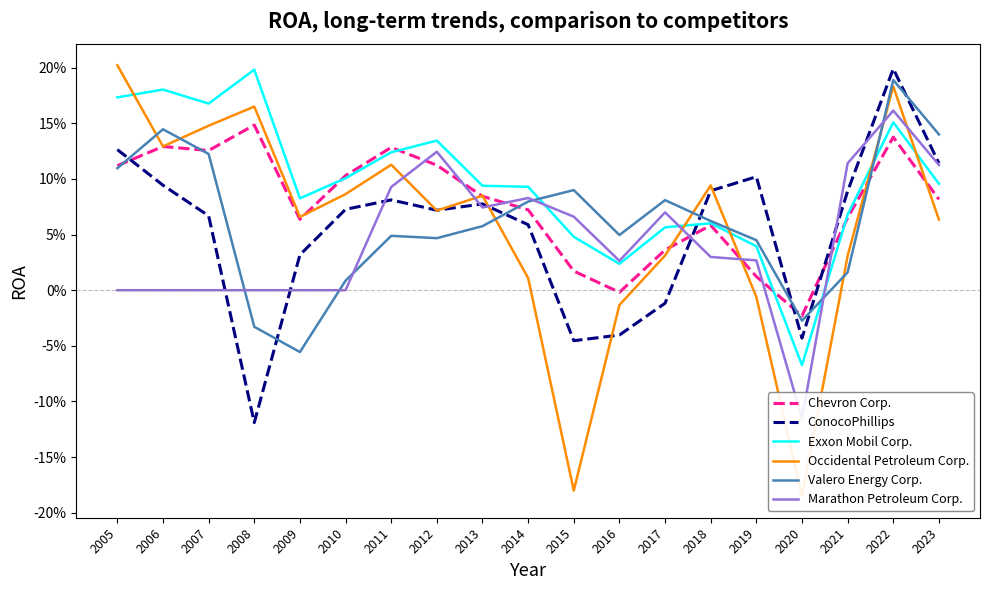

Count the number of data series in this chart.

6